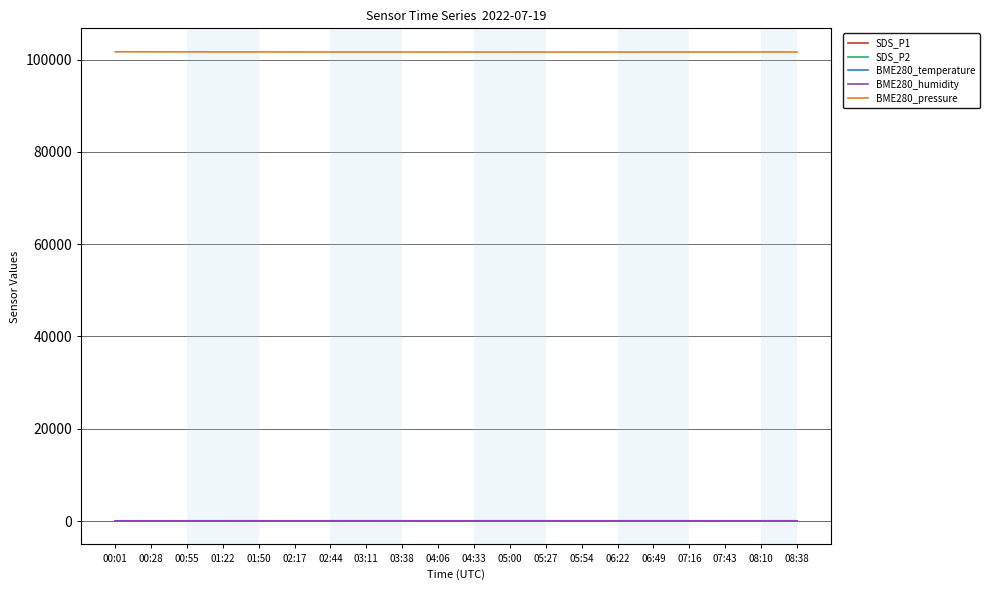

The value of BME280_pressure at 04:33 is 101656.0. True or false?

True